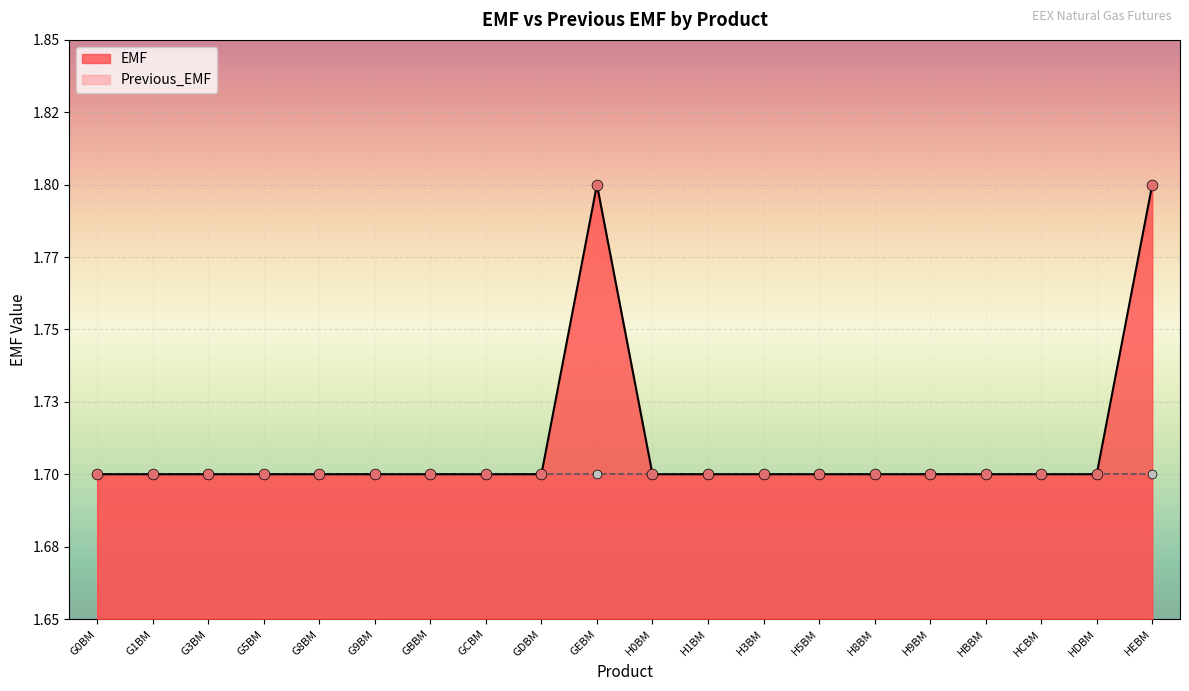

Between G9BM and G8BM, which is larger?

G9BM